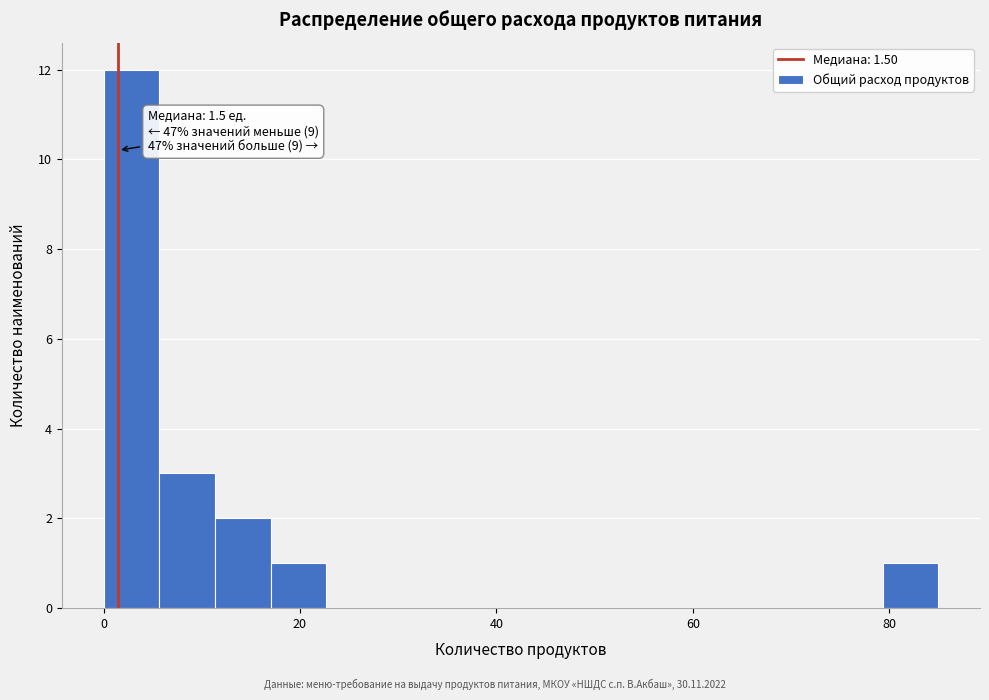

Around what value on the x-axis is the tallest bar? Give the approximate position of its centre, as read against the axis.

2